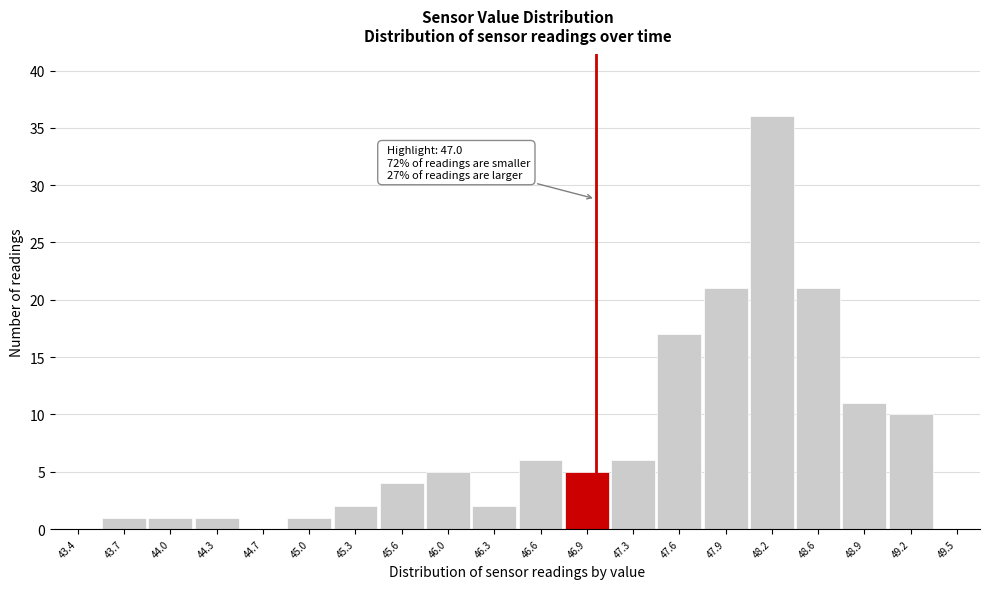

Which range on the x-axis has the tallest bar?

48.075 to 48.400